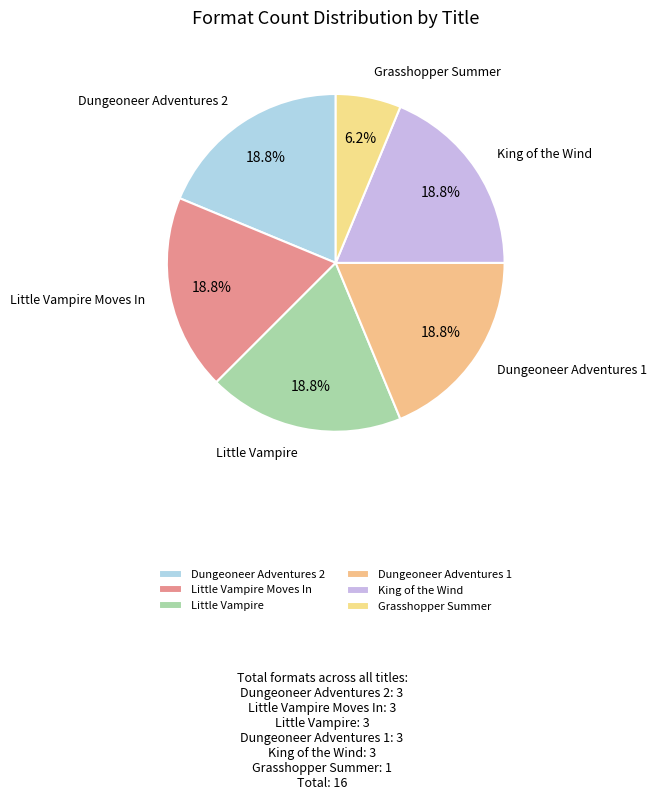

What is the smallest slice in the pie chart?

Grasshopper Summer